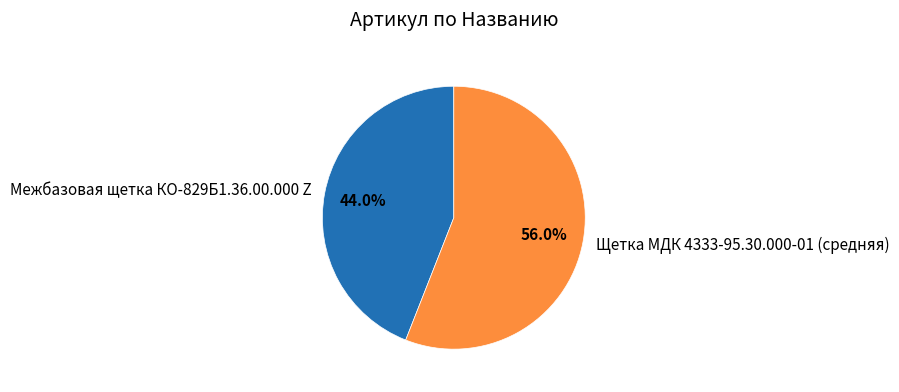

Is it true that Межбазовая щетка КО-829Б1.36.00.000 Z is 44% of the pie?

True